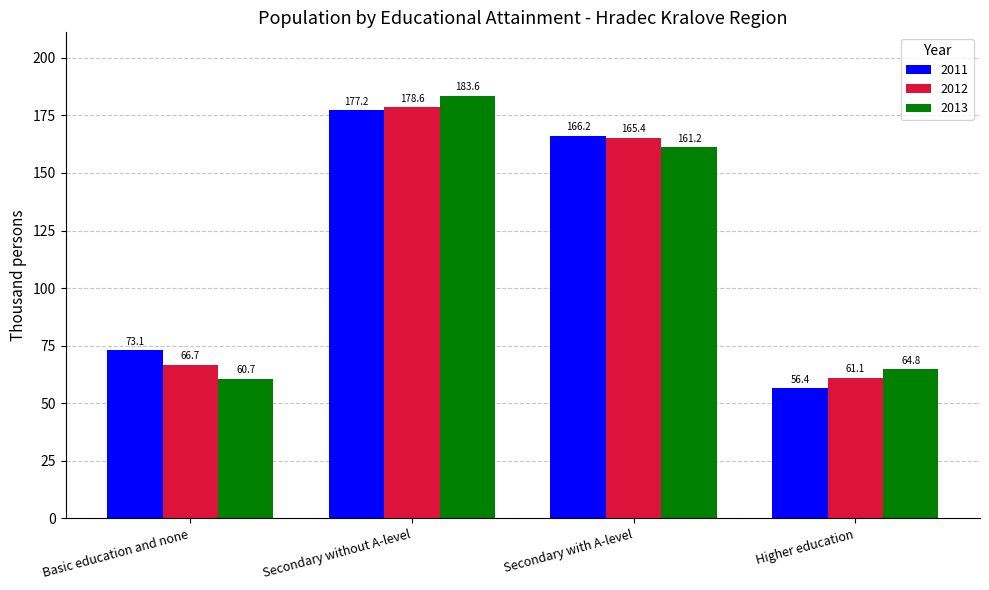

What is the sum of all 2013 values?

470.3